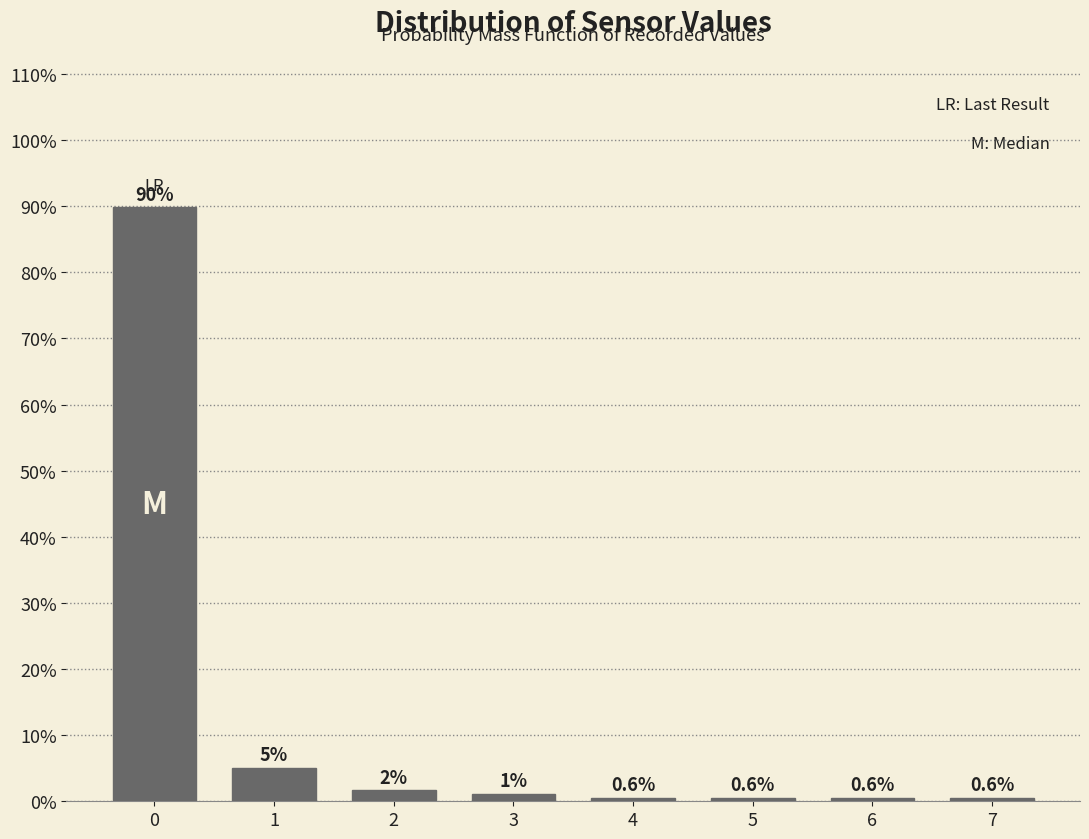

What is the approximate value at 6?

0.6